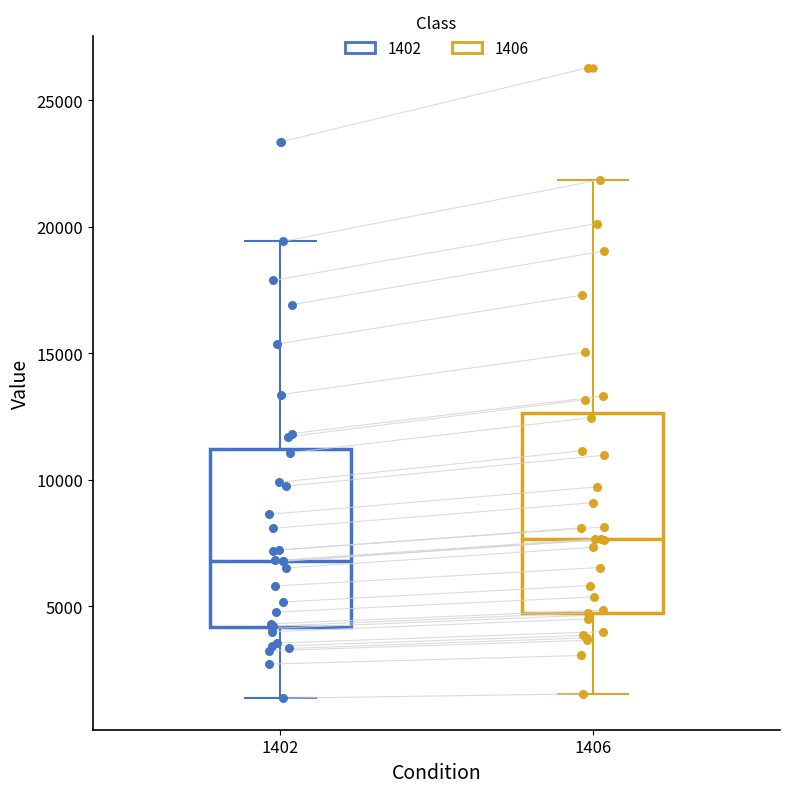

Where is the upper edge of the box at x = 1402 on the y-axis? The values are not printed on the chart, so give them approximately, as read against the axis.

11000